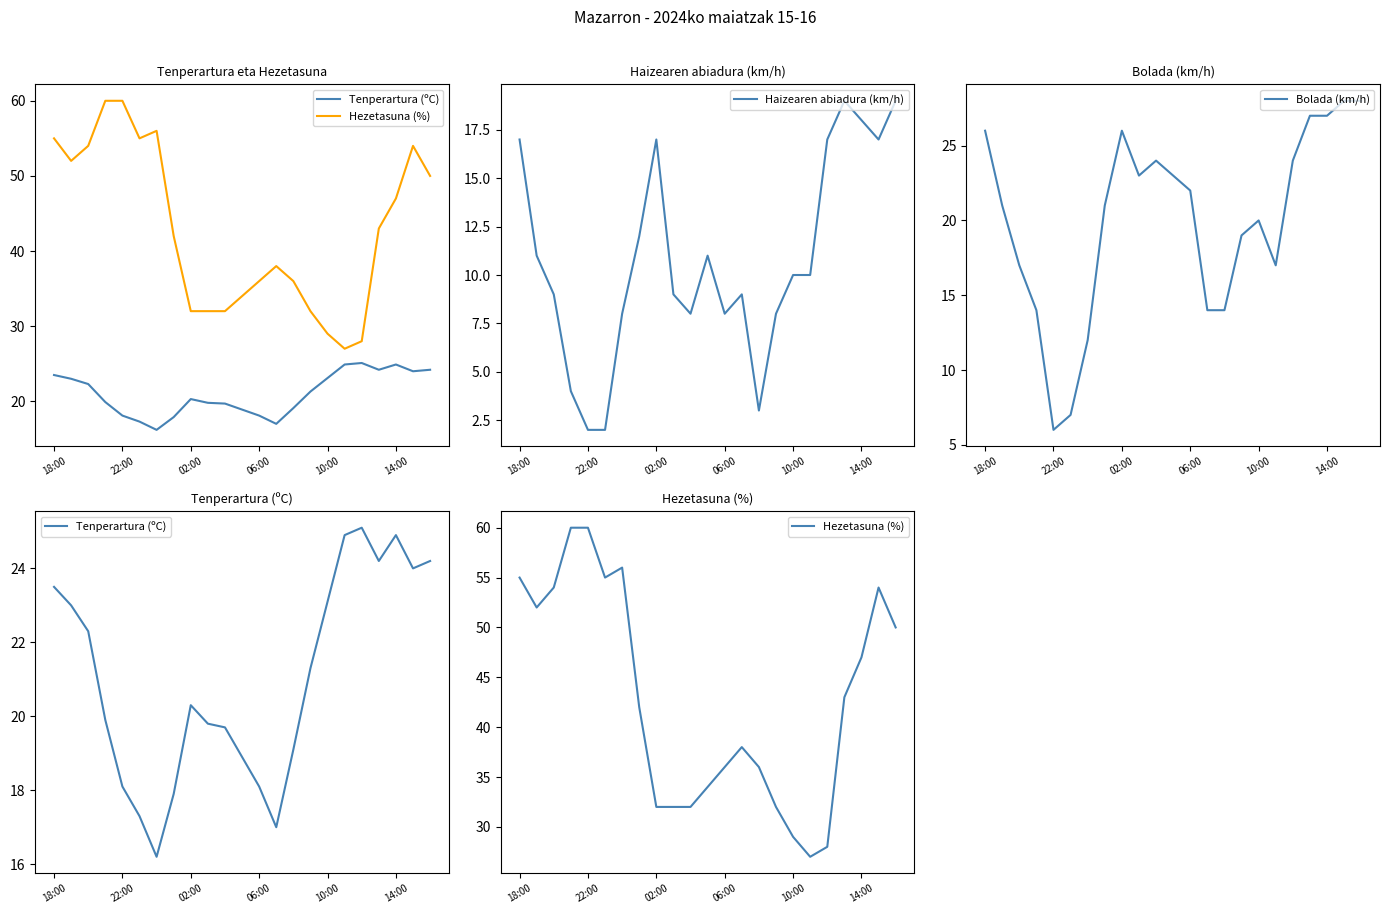

What position from the right is 18:00?

23